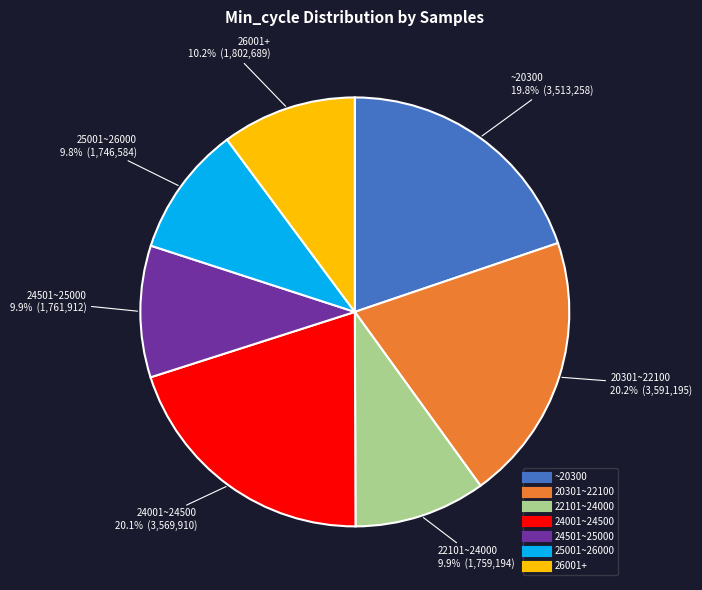

Is there a majority slice in this chart?

No